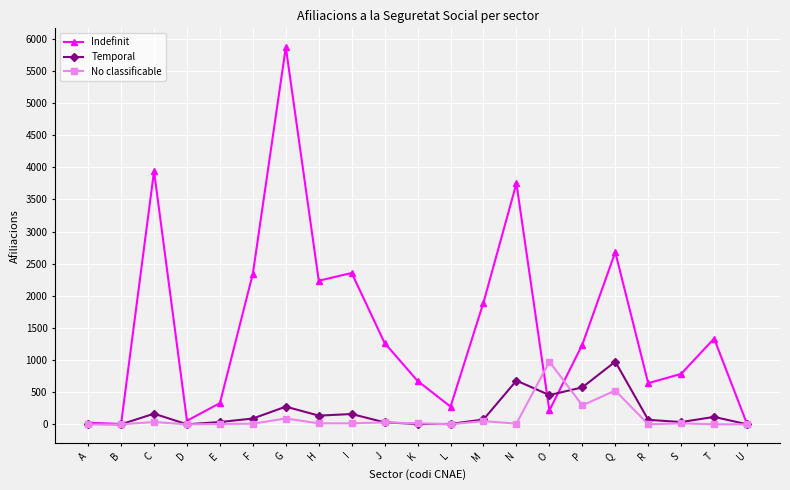

Where is Temporal nearest to the value 487?

O